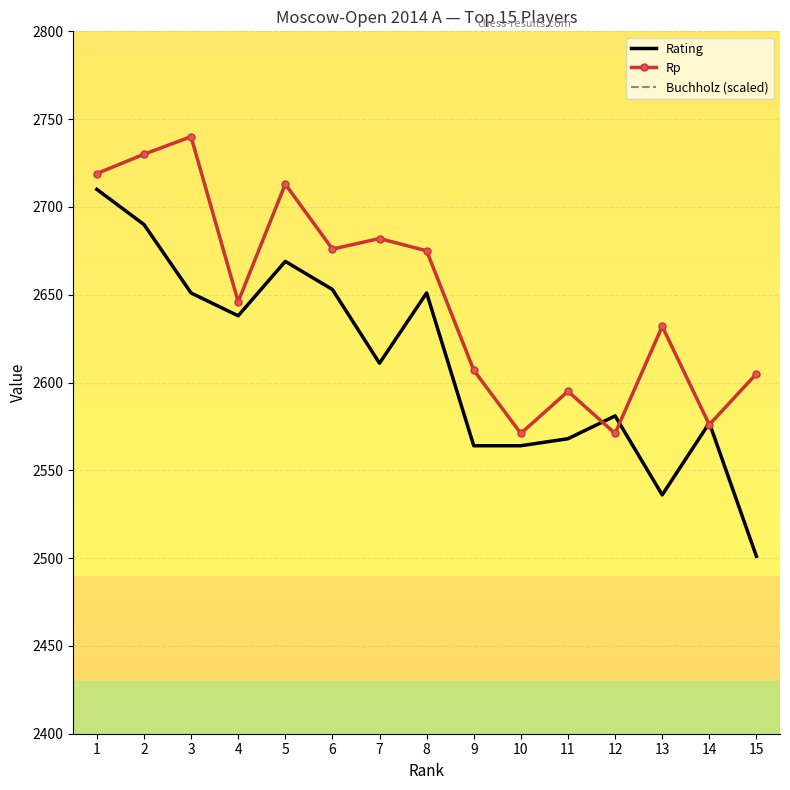

How many series are shown in this chart?

3